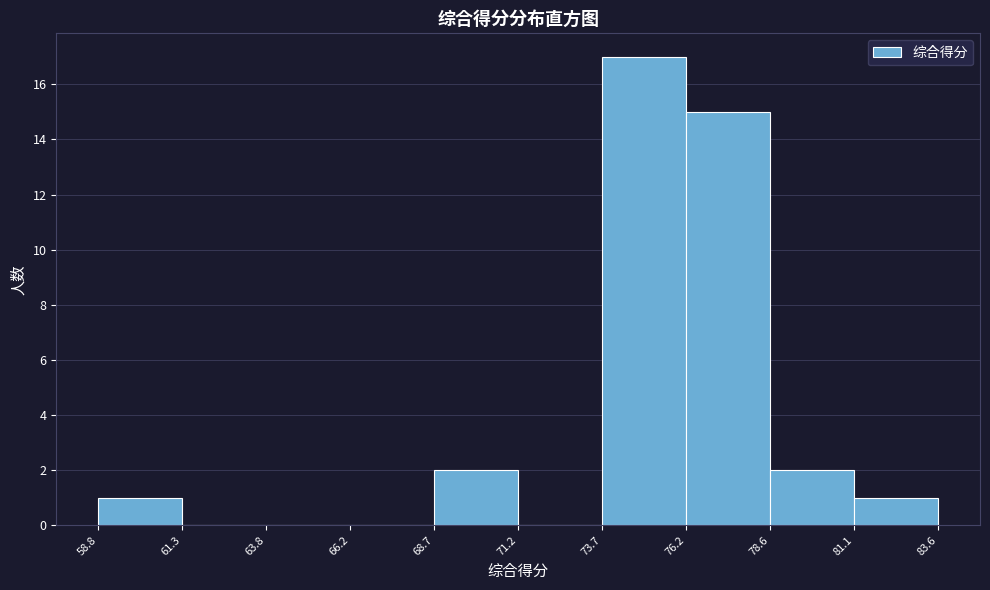

What is the height of the bar covering 73.7 to 76.2 on the x-axis? The values are not printed on the chart, so give them approximately, as read against the axis.

17